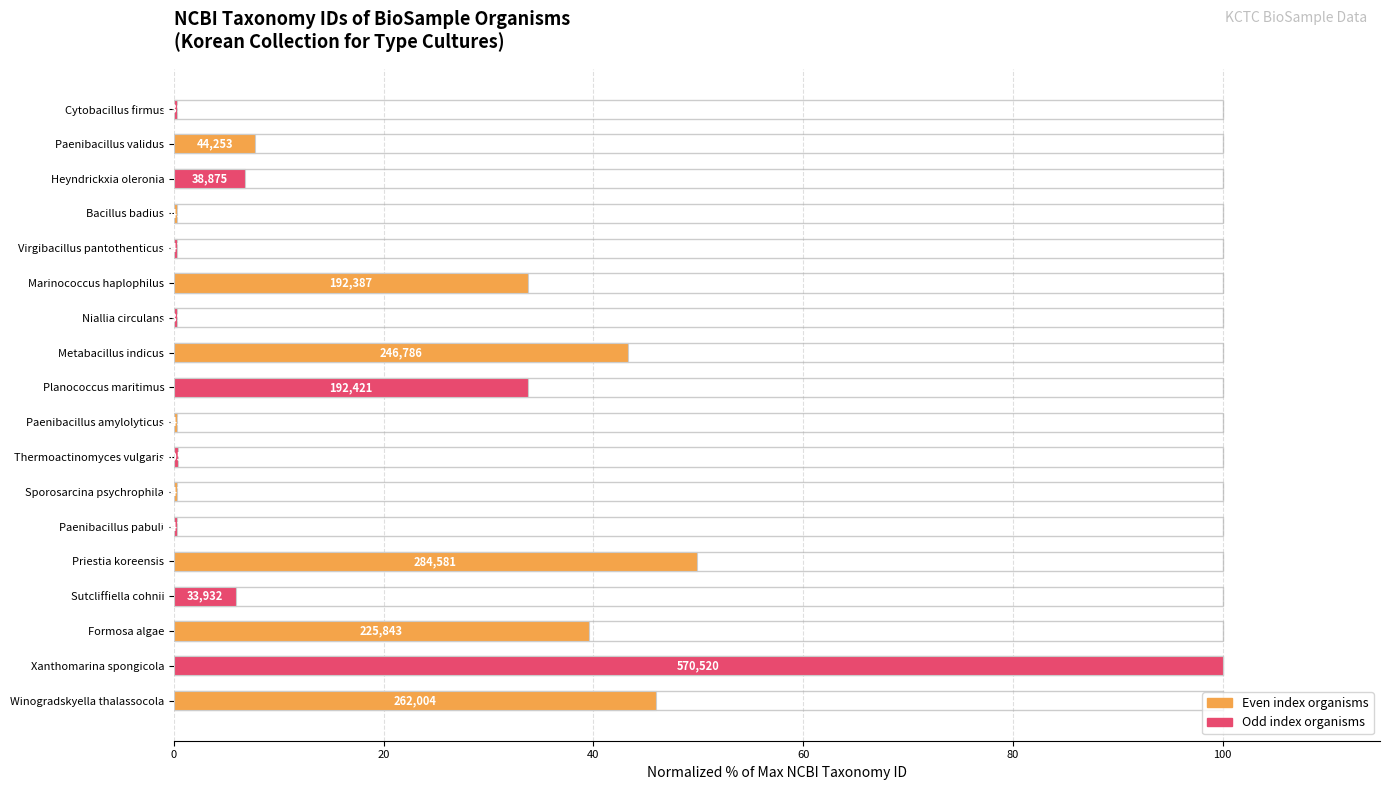

Which has a higher value, Thermoactinomyces vulgaris or Sutcliffiella cohnii?

Sutcliffiella cohnii